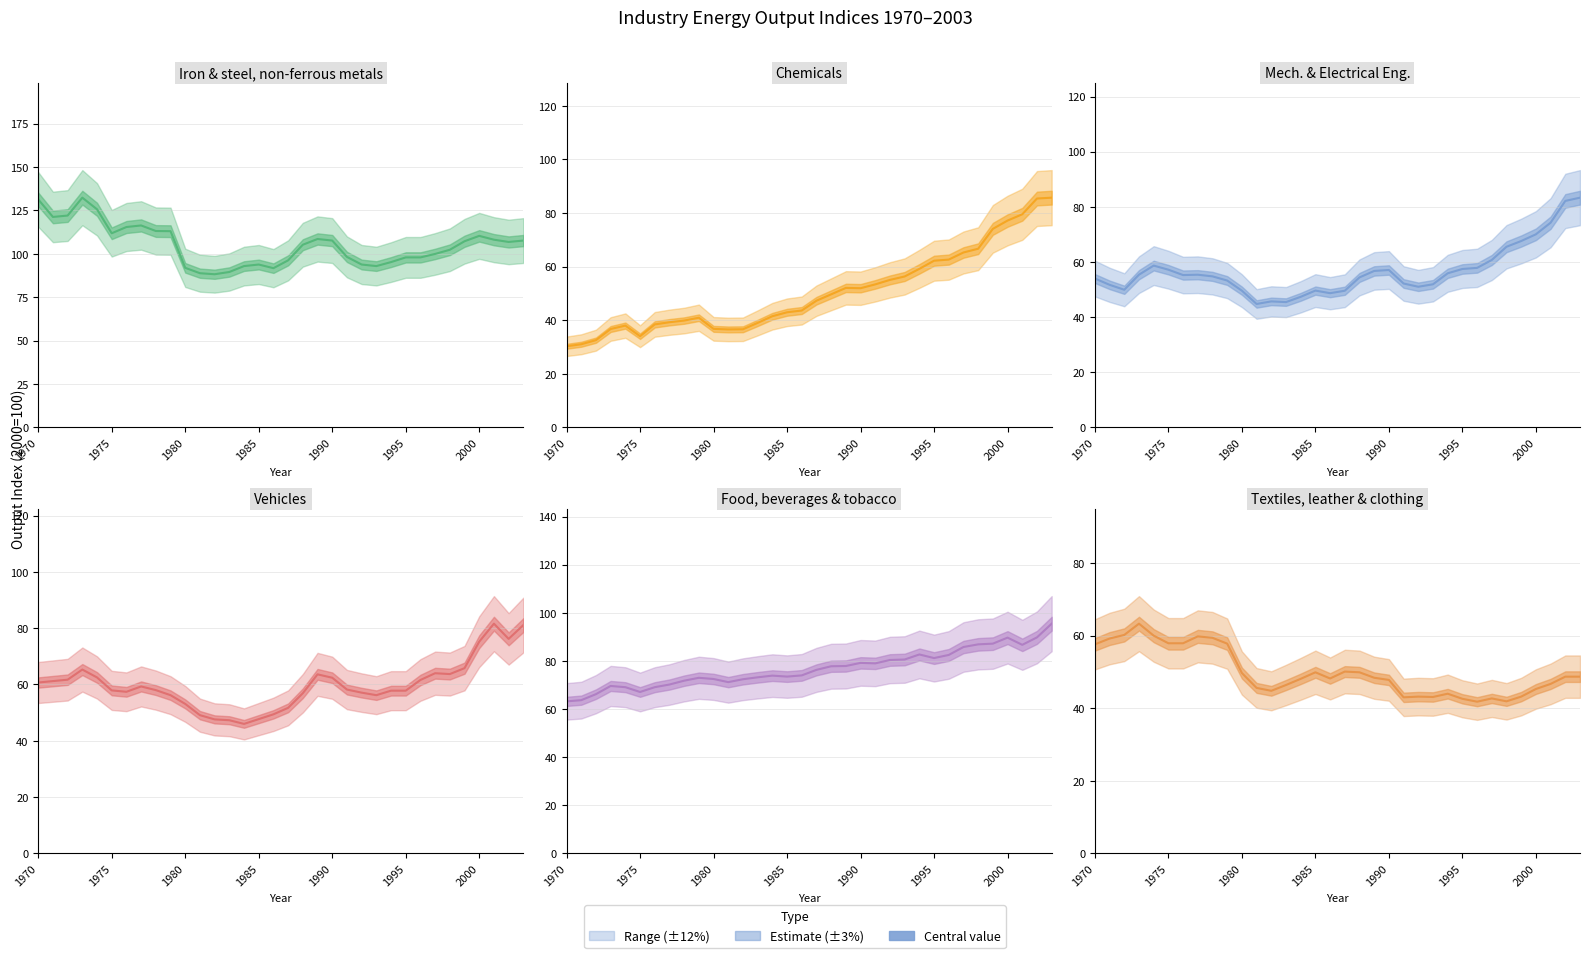

Rank the series by their maximum value, from lowest to highest.

Textiles, leather & clothing, Vehicles, Mech. & Electrical Eng., Chemicals, Food, beverages & tobacco, Iron & steel, non-ferrous metals